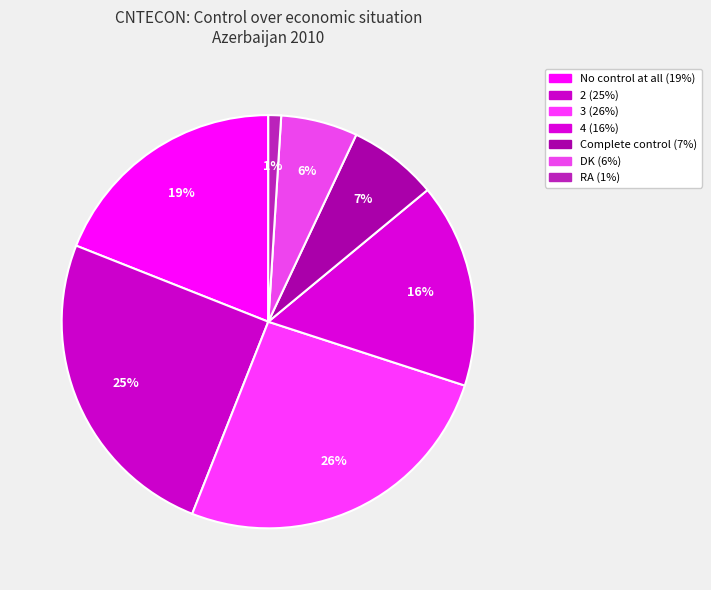

Count the number of slices in the pie.

7